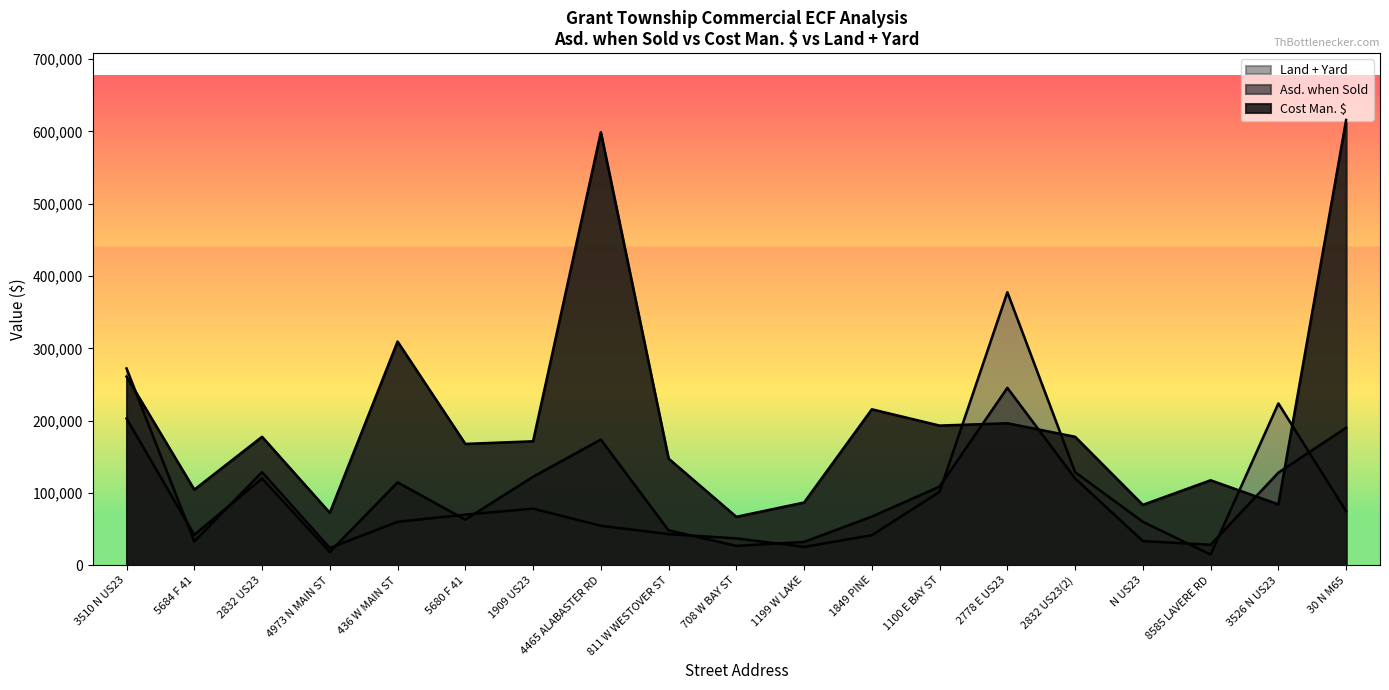

Rank the categories by Cost Man. $ value from lowest to highest.

708 W BAY ST, 4973 N MAIN ST, N US23, 3526 N US23, 1199 W LAKE, 5684 F 41, 8585 LAVERE RD, 811 W WESTOVER ST, 5680 F 41, 1909 US23, 2832 US23, 2832 US23(2), 1100 E BAY ST, 2778 E US23, 1849 PINE, 3510 N US23, 436 W MAIN ST, 4465 ALABASTER RD, 30 N M65